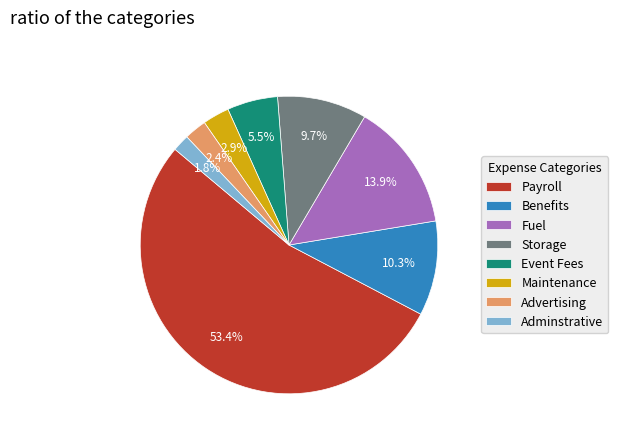

To the nearest percent, what portion does Benefits represent?

10%